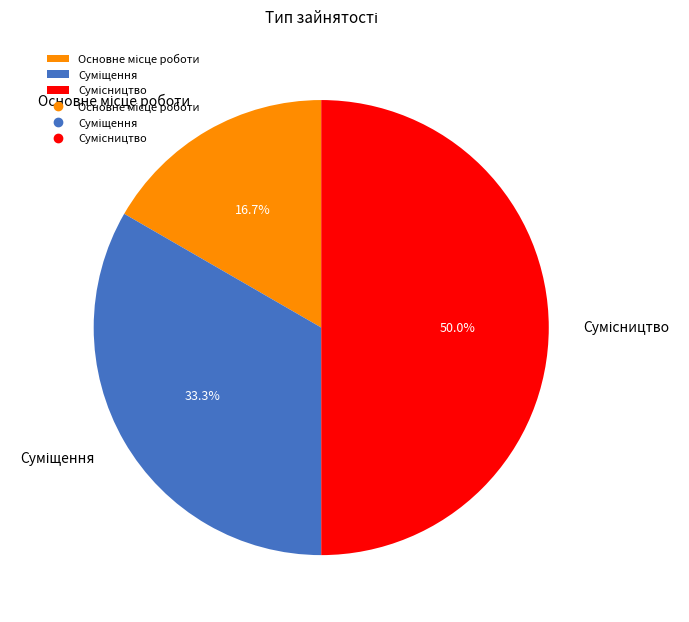

Which has a higher value, Сумісництво or Основне місце роботи?

Сумісництво